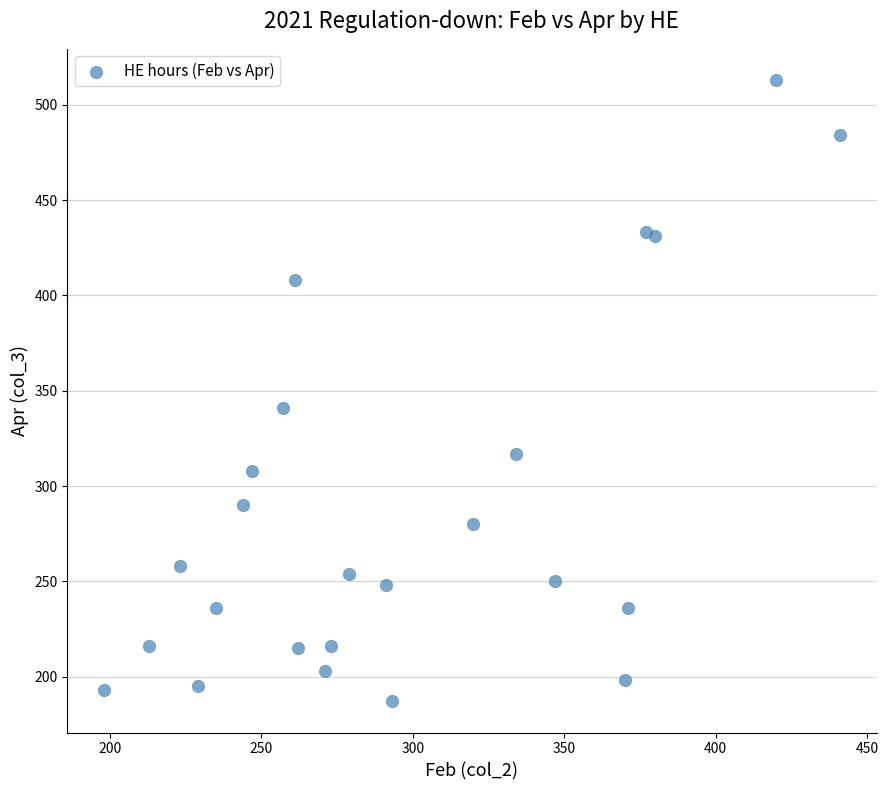

What Y value in the scatter plot is closest to 350?

341